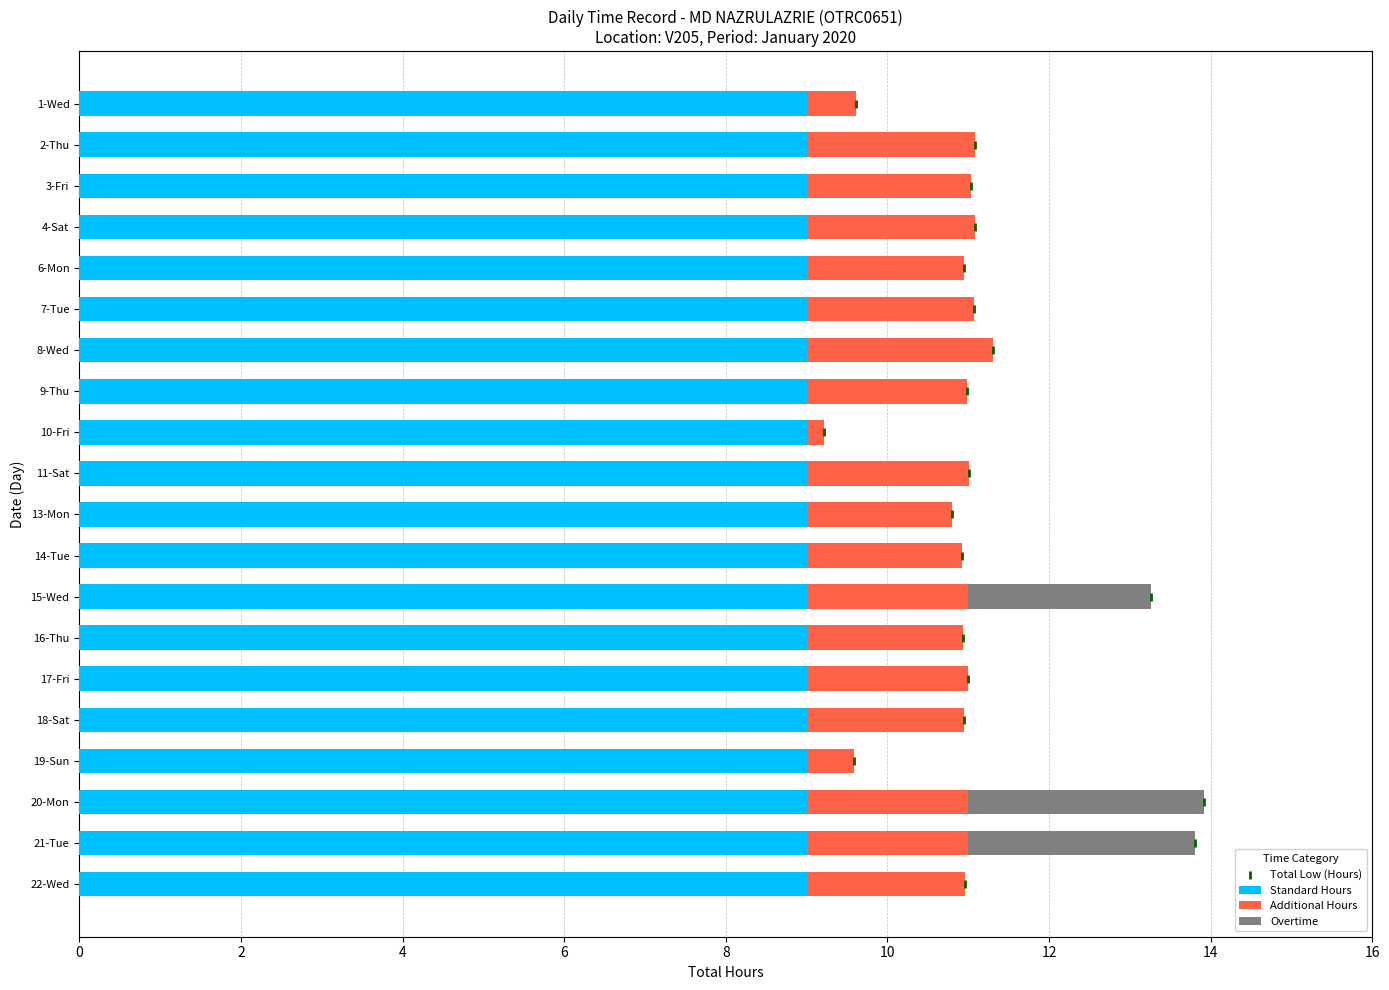

Which series has the largest Y range (max minus min)?

Total Low (Hours)